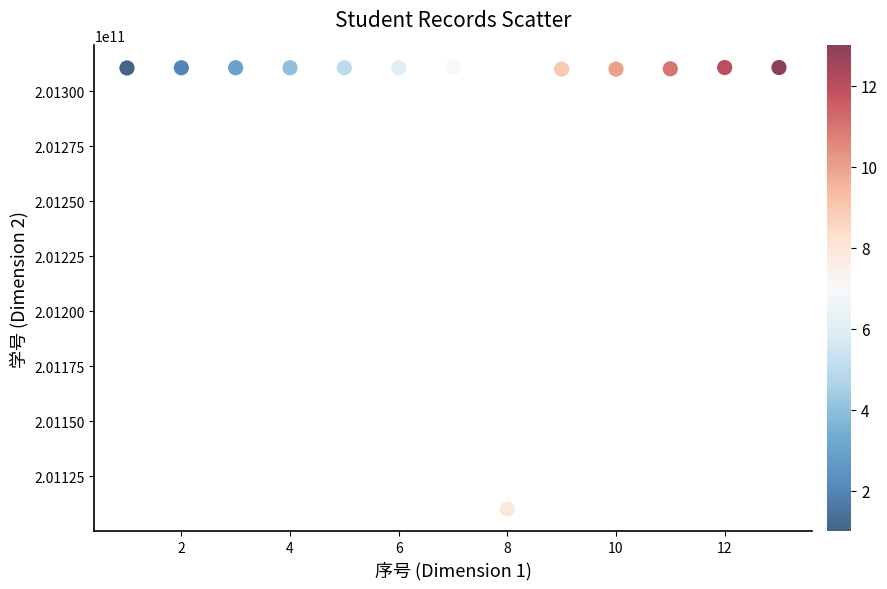

What is the range of Y values (max minus min)?

200700018